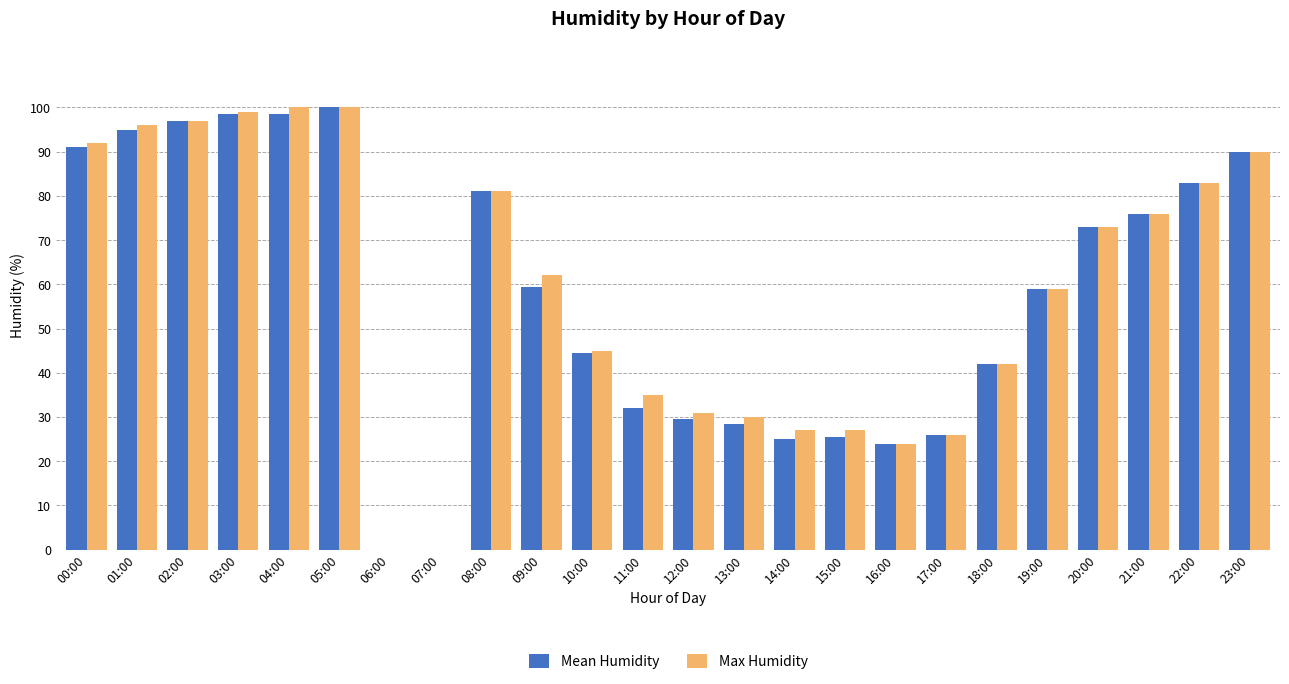

Are the bars grouped side by side (vs. stacked)?

Yes